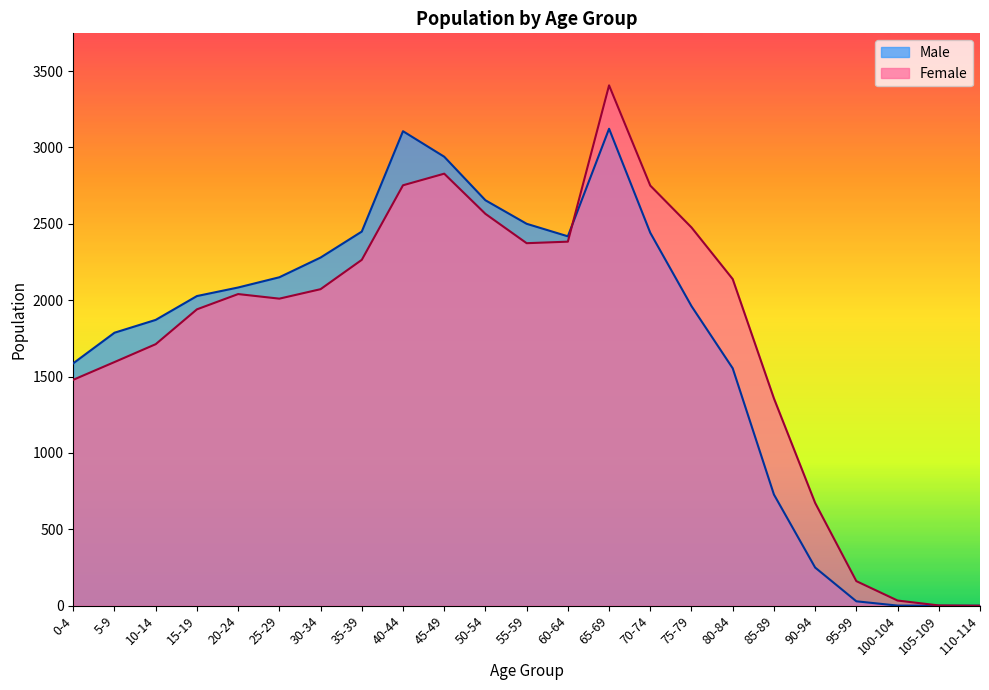

Rank the categories by Male value from lowest to highest.

105-109, 110-114, 100-104, 95-99, 90-94, 85-89, 80-84, 0-4, 5-9, 10-14, 75-79, 15-19, 20-24, 25-29, 30-34, 60-64, 70-74, 35-39, 55-59, 50-54, 45-49, 40-44, 65-69